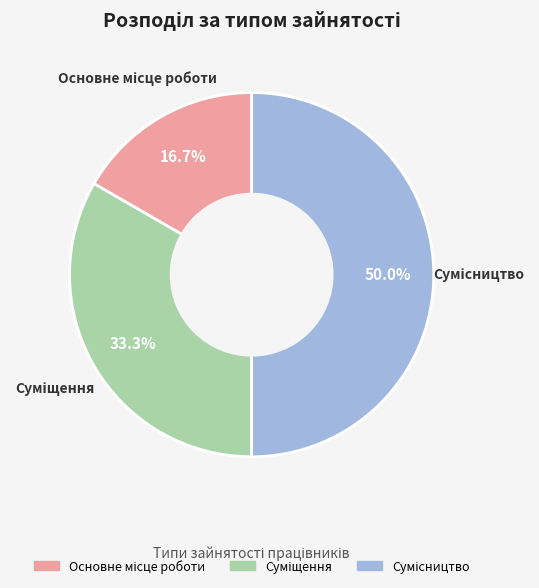

True or false: Основне місце роботи accounts for 17% of the total.

True